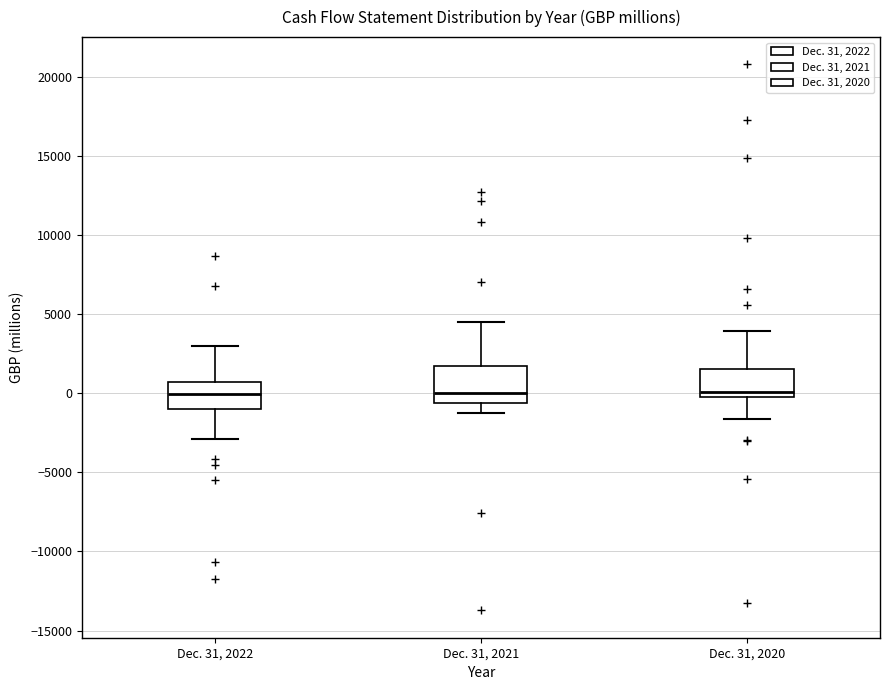

Where does the lower whisker of the box for Dec. 31, 2021 end on the y-axis? The values are not printed on the chart, so give them approximately, as read against the axis.

-1500